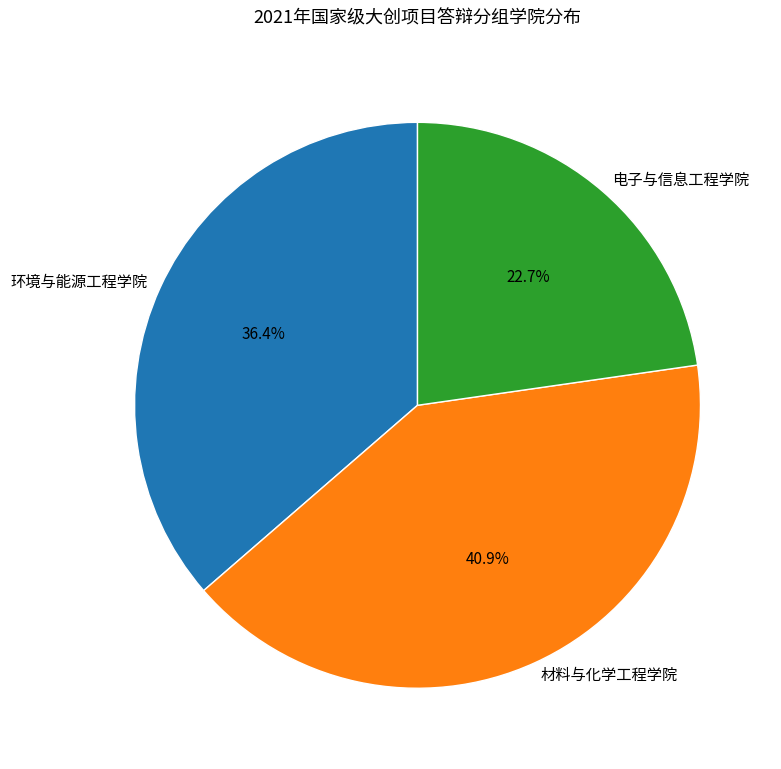

What is the ratio of the value at 环境与能源工程学院 to the value at 材料与化学工程学院?

0.9